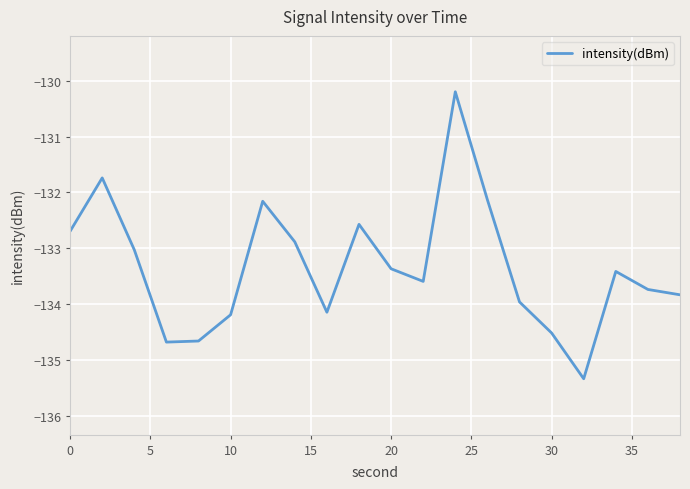

What is the minimum value shown in the chart?

-135.3